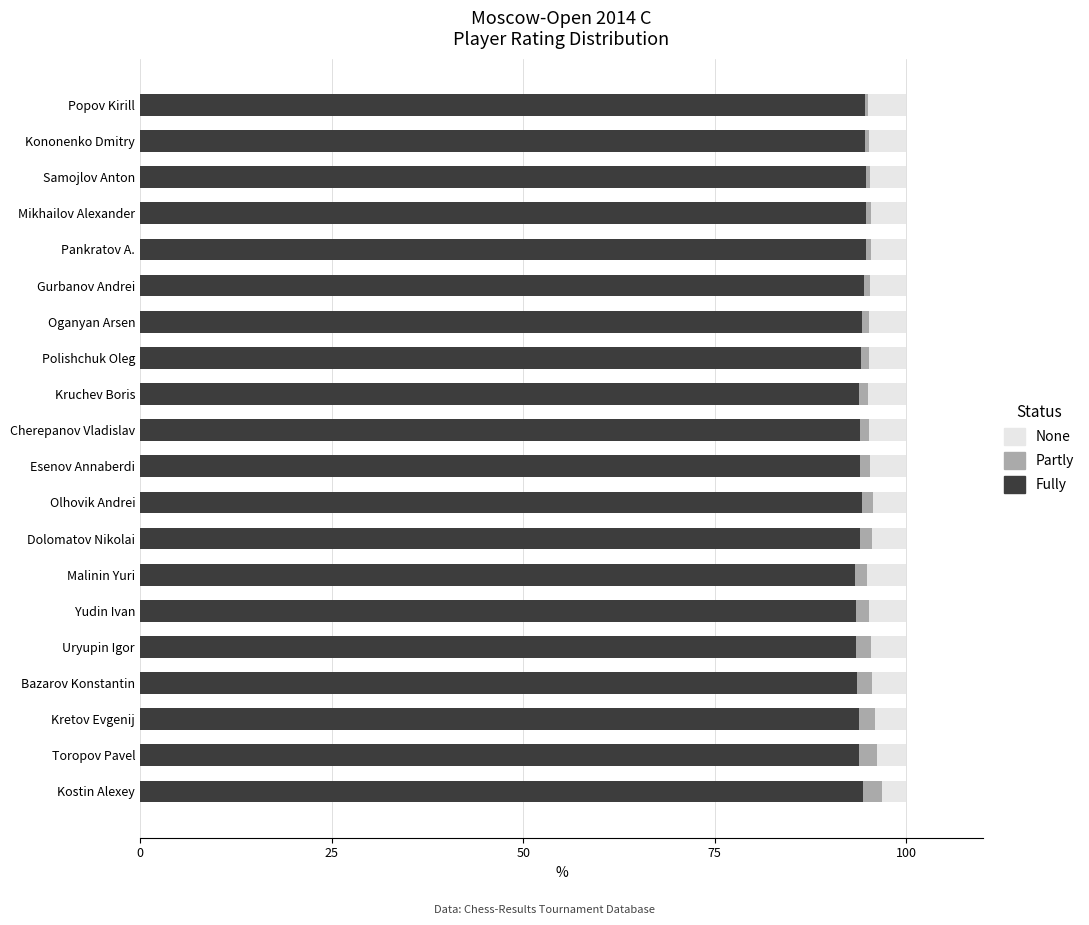

True or false: Fully has a value of 93.5 at Uryupin Igor.

True